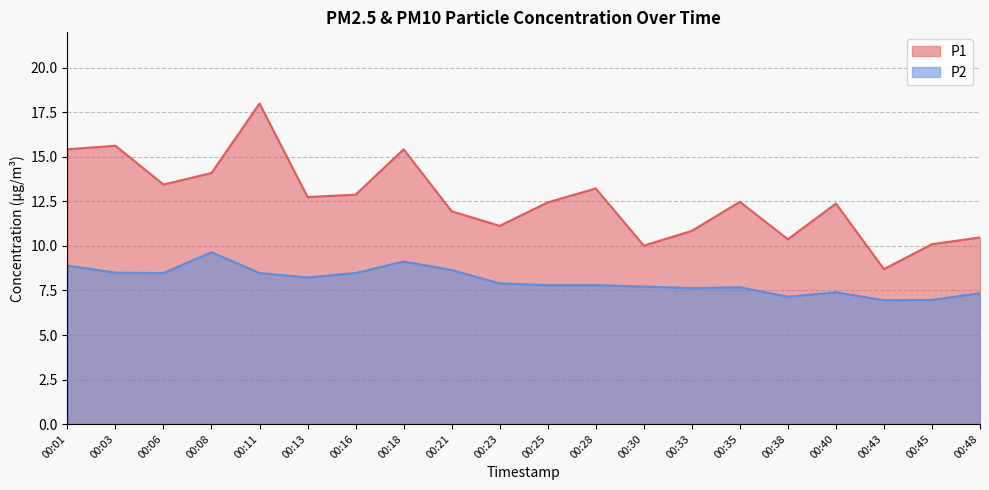

Reading left to right, extract all data points from this chart.

P1: 00:01=15.4	00:03=15.6	00:06=13.4	00:08=14.1	00:11=18.0	00:13=12.8	00:16=12.9	00:18=15.4	00:21=11.9	00:23=11.1	00:25=12.4	00:28=13.2	00:30=10.0	00:33=10.8	00:35=12.5	00:38=10.4	00:40=12.4	00:43=8.7	00:45=10.1	00:48=10.5
P2: 00:01=8.9	00:03=8.5	00:06=8.5	00:08=9.7	00:11=8.5	00:13=8.2	00:16=8.5	00:18=9.1	00:21=8.7	00:23=7.9	00:25=7.8	00:28=7.8	00:30=7.7	00:33=7.6	00:35=7.7	00:38=7.2	00:40=7.4	00:43=7.0	00:45=7.0	00:48=7.3